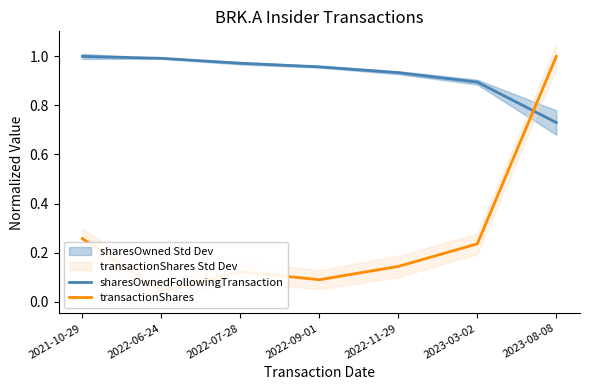

What is the average value of the transactionShares series?

0.3